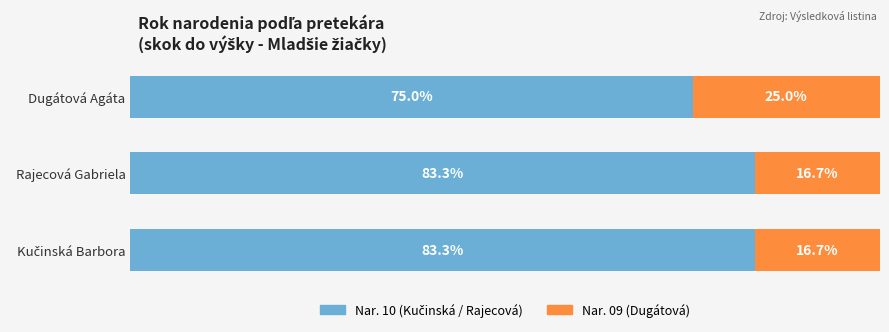

Does the chart contain any negative values?

No